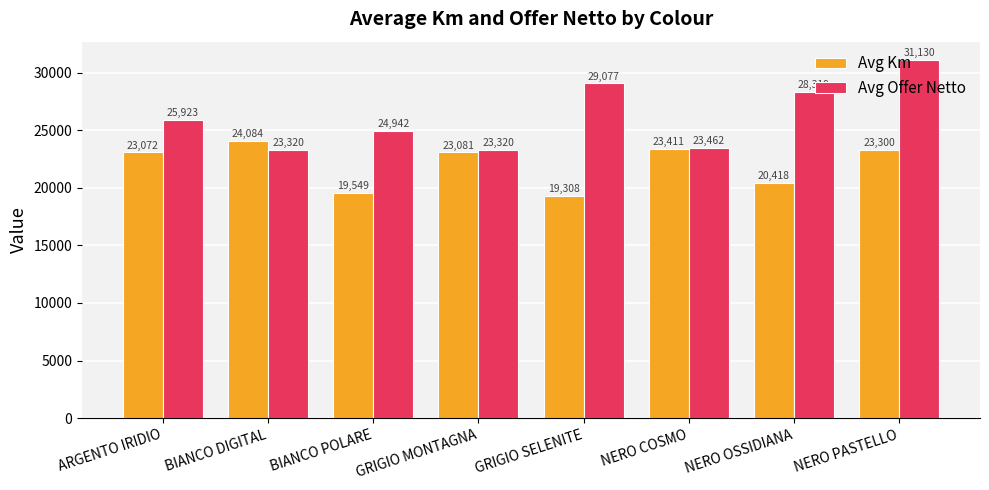

Which series has the largest range (max minus min)?

Avg Offer Netto